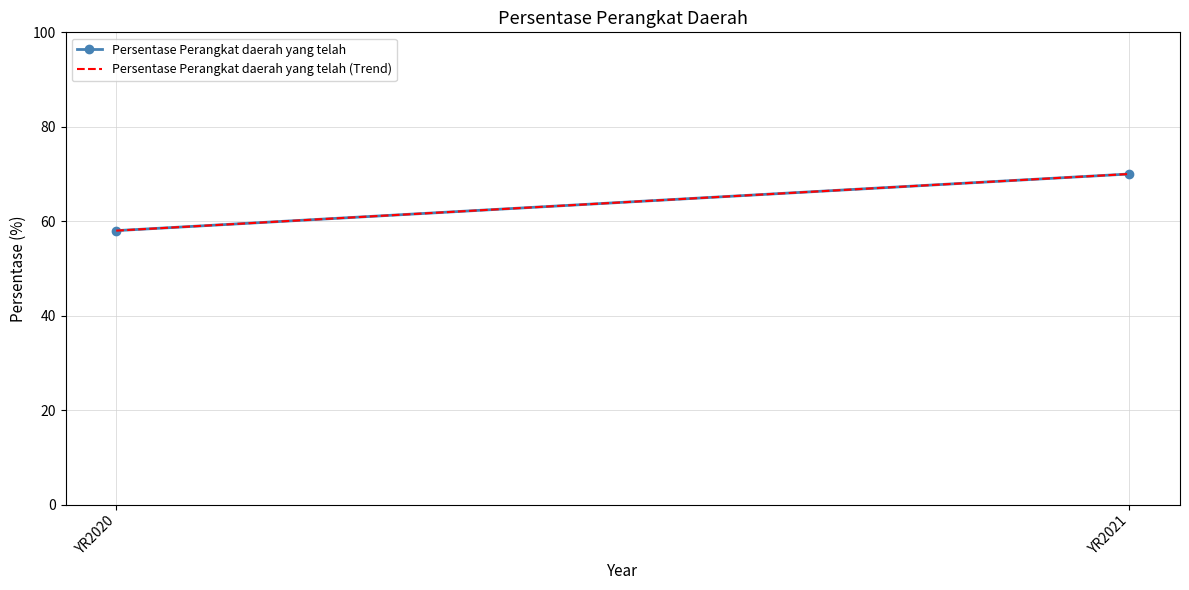

List the labels in order of Persentase Perangkat daerah yang telah (Trend) value, largest first.

YR2021, YR2020